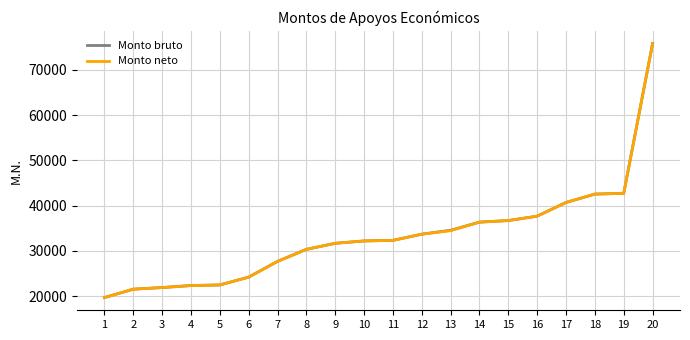

What is the highest value of the Monto neto series?

75835